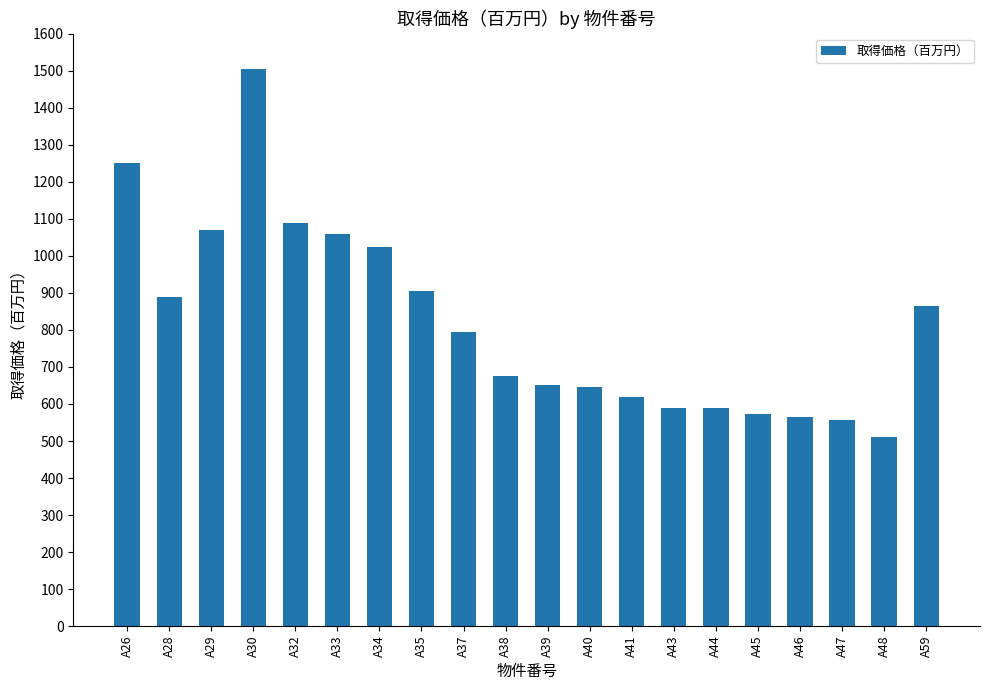

What is the change in value from A28 to A44?

-299